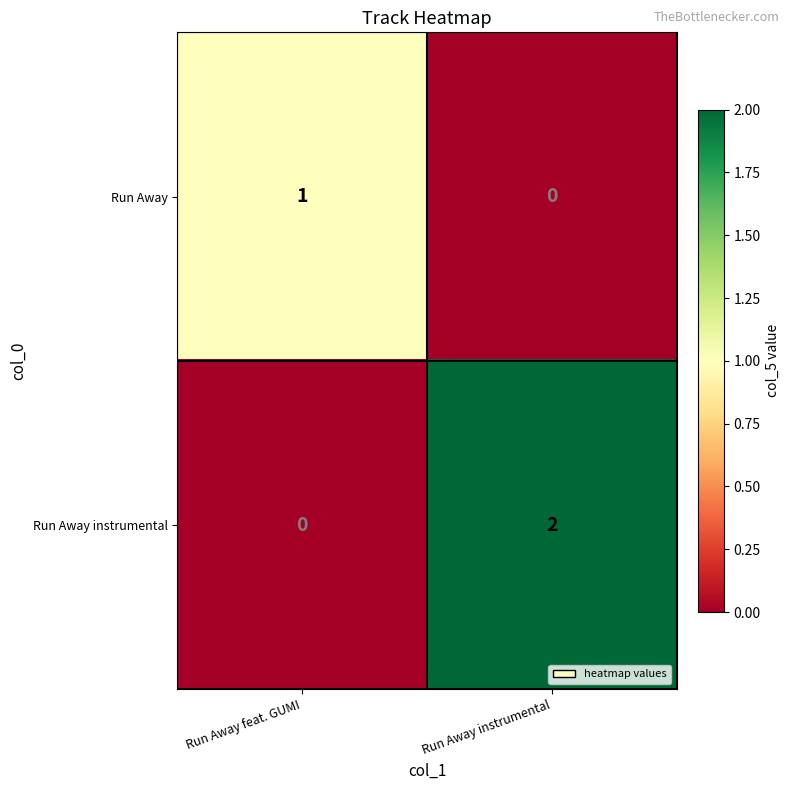

What is the greatest value displayed?

2